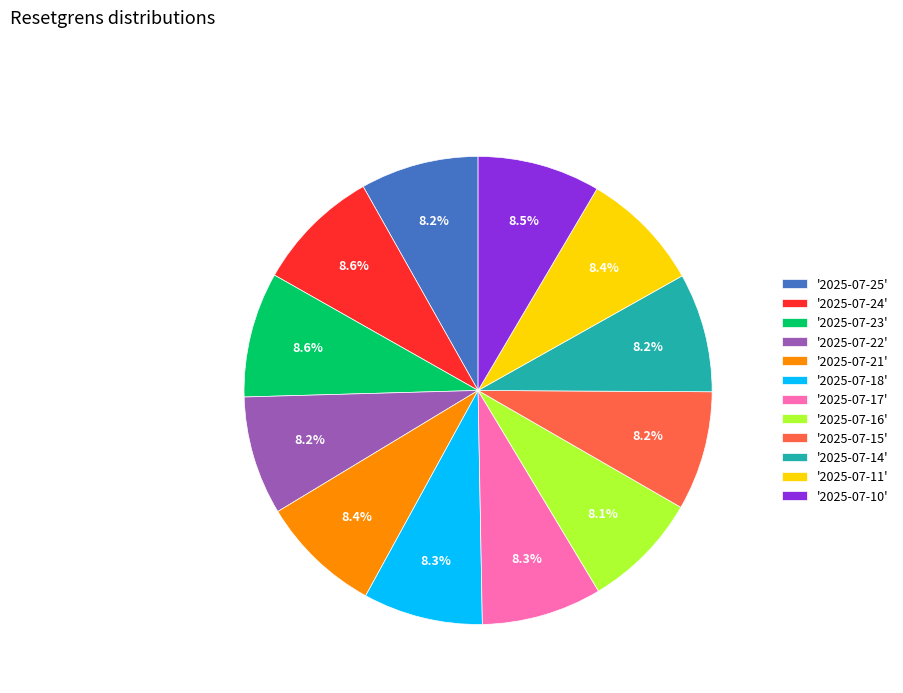

How much of the chart is everything except '2025-07-15'?

91.8%